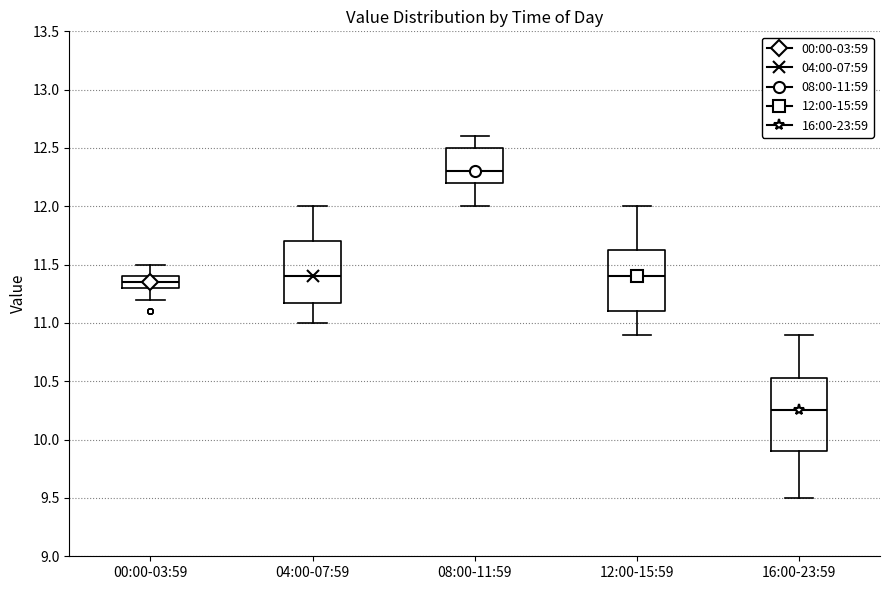

Reading left to right, read every box against the y-axis: the position of its median line, the range the box covers, and the ends of its whiskers. The values are not printed on the chart, so give them approximately, as read against the axis.

00:00-03:59: median 11.35, box 11.30 to 11.40, whiskers 11.20 to 11.50
04:00-07:59: median 11.40, box 11.20 to 11.70, whiskers 11.00 to 12.00
08:00-11:59: median 12.30, box 12.20 to 12.50, whiskers 12.00 to 12.60
12:00-15:59: median 11.40, box 11.10 to 11.65, whiskers 10.90 to 12.00
16:00-23:59: median 10.25, box 9.90 to 10.55, whiskers 9.50 to 10.90